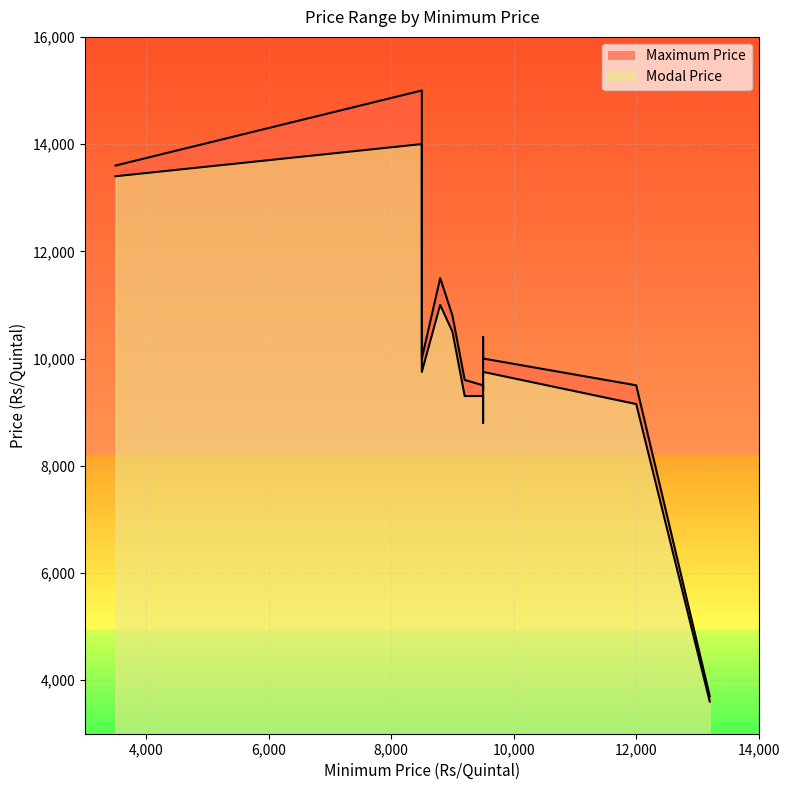

Is it true that Maximum Price equals 12665 at 12000?

False